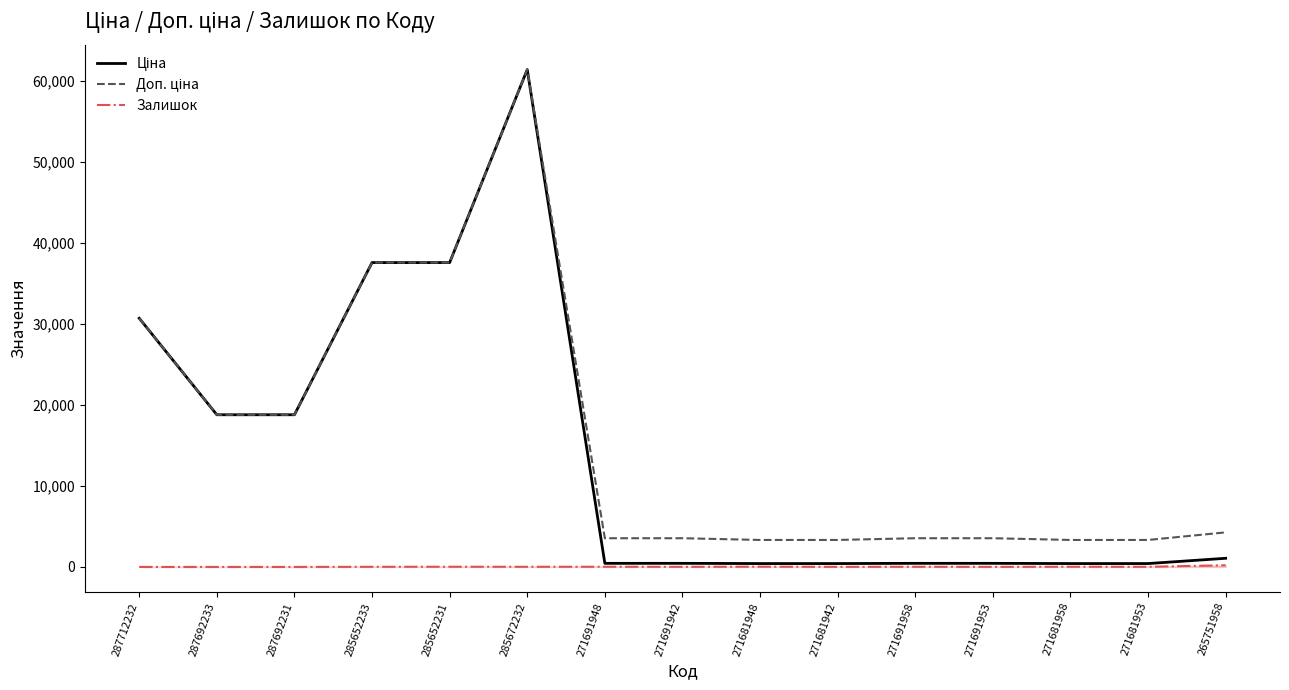

What is the maximum value shown in the chart?

61434.3